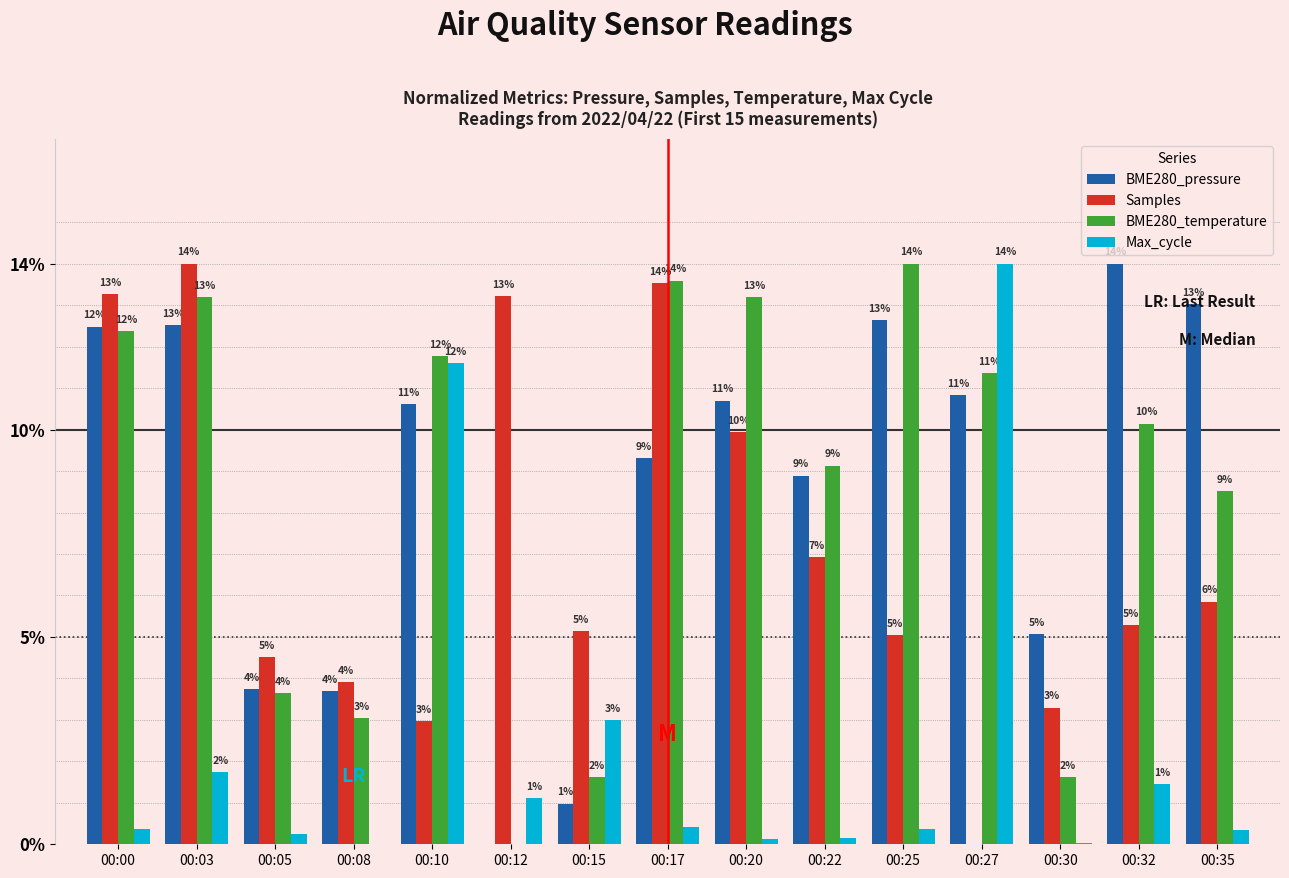

True or false: Samples has a value of 7.6 at 00:00.

False